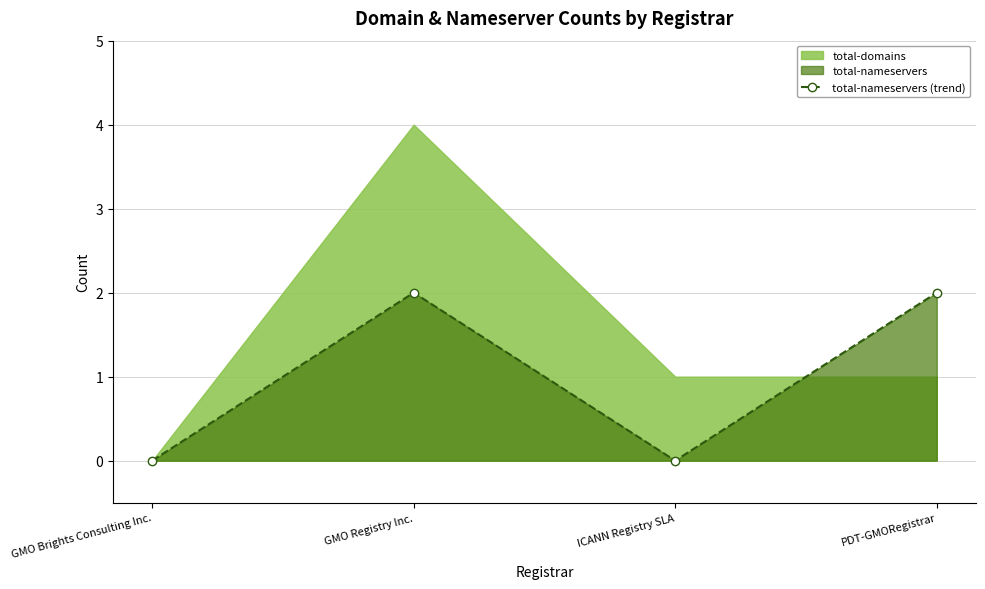

Read the value at PDT-GMORegistrar.

2